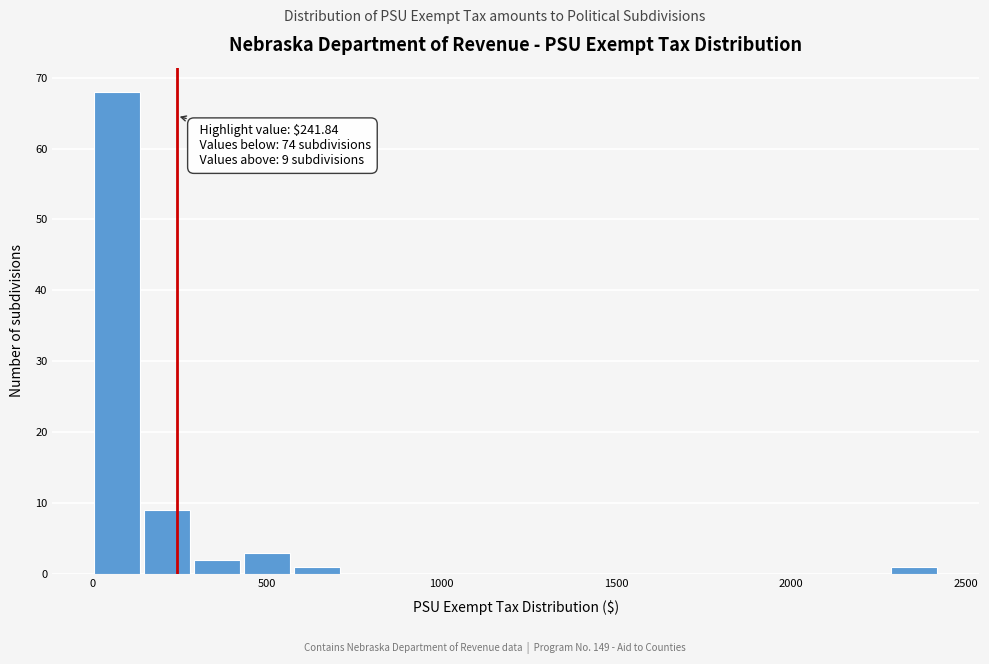

Around what value on the x-axis is the tallest bar? Give the approximate position of its centre, as read against the axis.

50